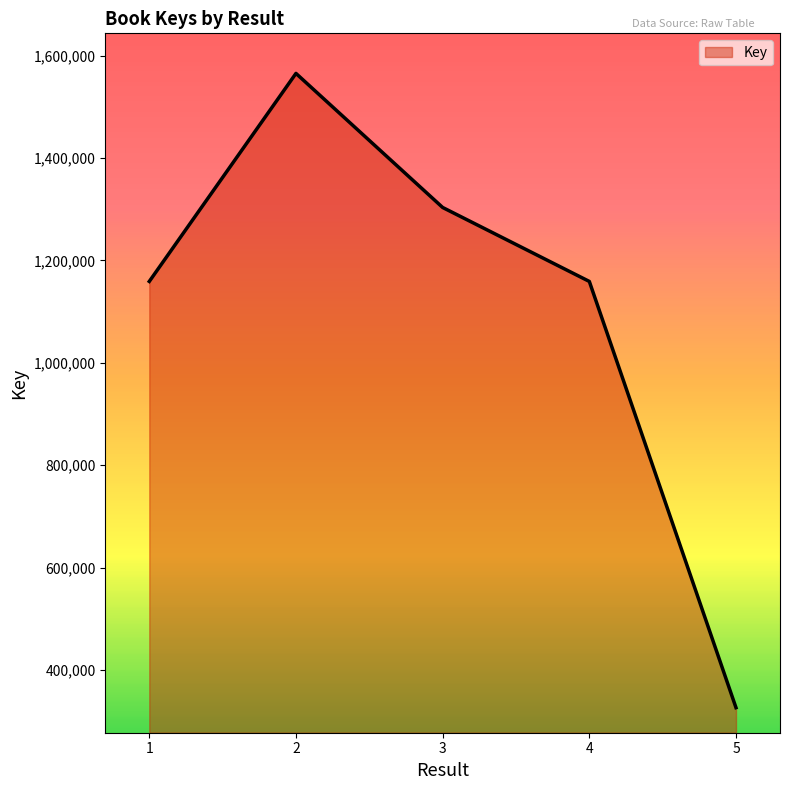

How many lines are shown in the chart?

1